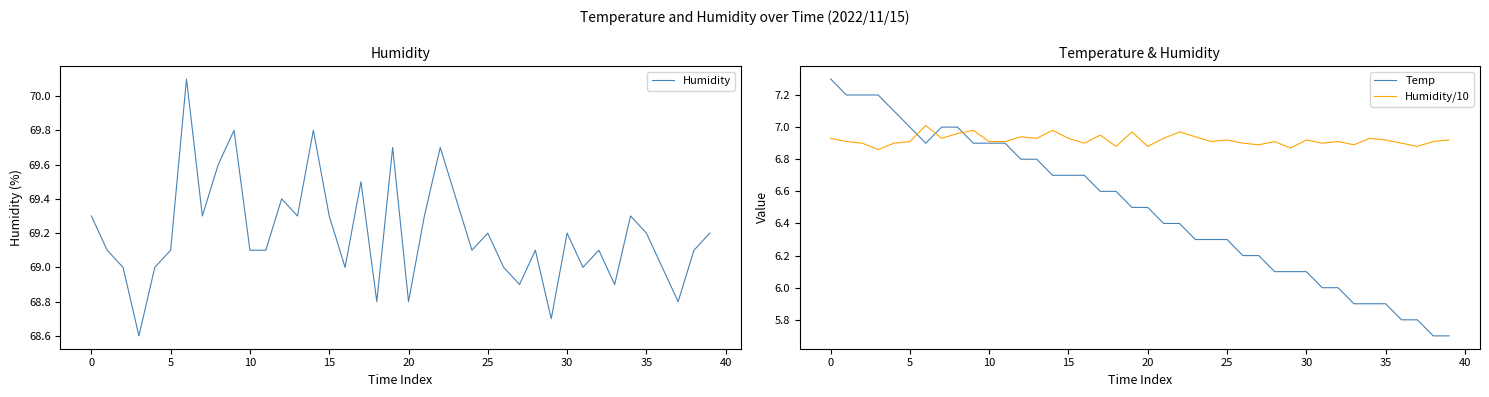

Does the chart display data point markers on the line(s)?

No